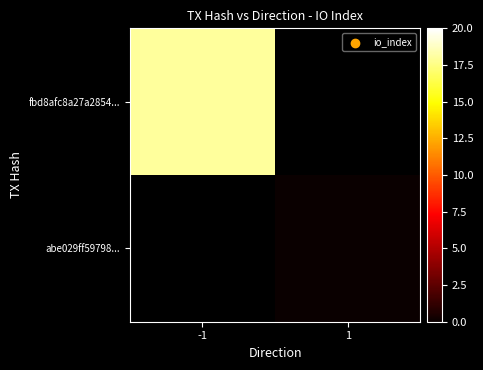

Between 1 and -1, which is larger?

-1